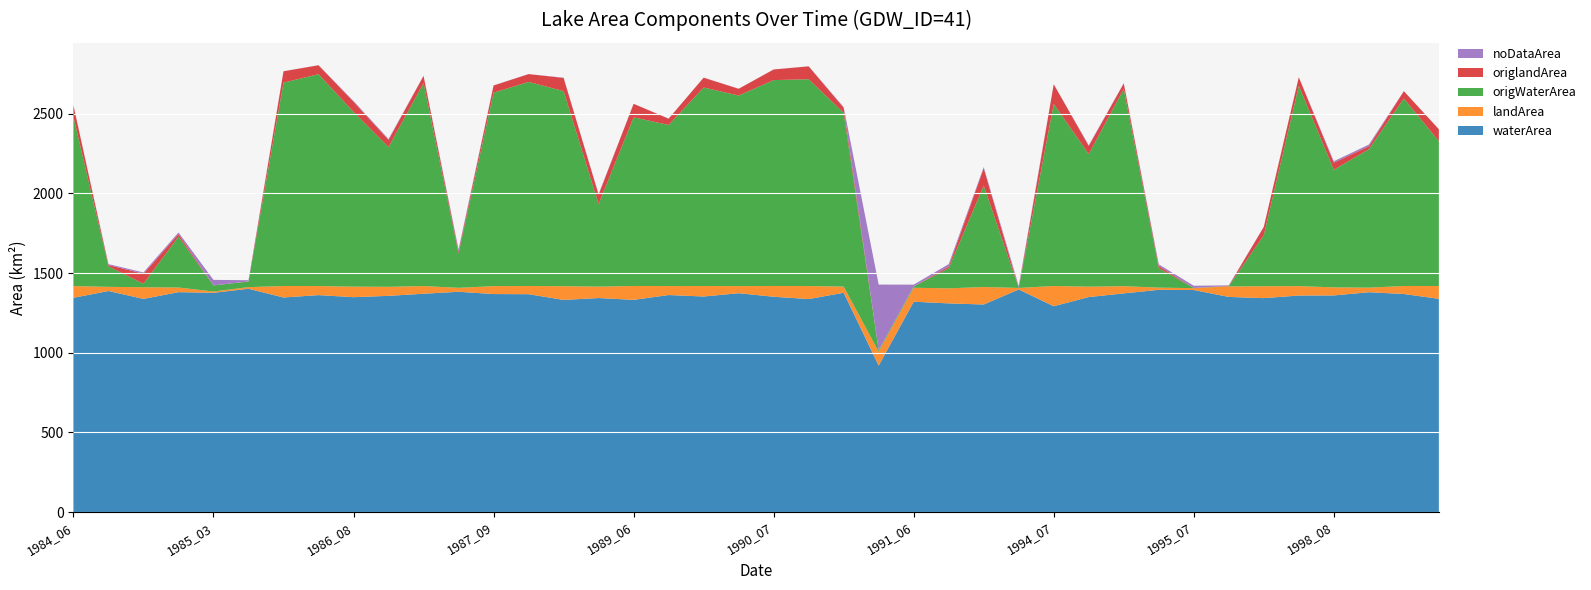

Reading right to left, transcribe all the data shown in this chart.

waterArea: 1999_08=1338.4	1999_06=1368.6	1998_09=1379.7	1998_08=1359.5	1998_07=1359.0	1996_07=1342.7	1996_06=1350.3	1995_07=1393.5	1995_06=1394.7	1994_09=1372.5	1994_08=1349.3	1994_07=1291.9	1993_07=1396.9	1991_09=1302.7	1991_07=1309.7	1991_06=1320.3	1991_03=919.1	1990_09=1376.4	1990_08=1336.9	1990_07=1351.4	1990_06=1373.5	1989_08=1352.9	1989_07=1362.2	1989_06=1331.9	1988_09=1343.3	1988_08=1331.5	1988_06=1367.4	1987_09=1368.3	1987_08=1382.6	1987_06=1370.3	1986_09=1357.1	1986_08=1348.7	1985_08=1361.7	1985_07=1346.7	1985_06=1401.4	1985_03=1376.0	1984_09=1380.2	1984_08=1337.9	1984_07=1387.3	1984_06=1344.8
landArea: 1999_08=80.2	1999_06=50.4	1998_09=28.7	1998_08=50.7	1998_07=59.1	1996_07=74.7	1996_06=66.1	1995_07=11.7	1995_06=14.0	1994_09=45.2	1994_08=65.4	1994_07=127.0	1993_07=9.8	1991_09=109.8	1991_07=94.6	1991_06=87.5	1991_03=87.3	1990_09=38.7	1990_08=81.7	1990_07=67.5	1990_06=44.8	1989_08=65.8	1989_07=56.4	1989_06=87.1	1988_09=71.7	1988_08=86.1	1988_06=51.5	1987_09=49.8	1987_08=24.7	1987_06=48.2	1986_09=56.7	1986_08=66.1	1985_08=56.8	1985_07=72.2	1985_06=10.3	1985_03=8.3	1984_09=29.2	1984_08=73.0	1984_07=26.2	1984_06=73.4
origWaterArea: 1999_08=909.5	1999_06=1176.8	1998_09=868.7	1998_08=738.0	1998_07=1257.1	1996_07=320.3	1996_06=1.7	1995_07=0.9	1995_06=122.1	1994_09=1237.8	1994_08=832.3	1994_07=1143.0	1993_07=0.0	1991_09=637.0	1991_07=126.5	1991_06=8.0	1991_03=8.5	1990_09=1090.8	1990_08=1298.2	1990_07=1292.4	1990_06=1196.0	1989_08=1246.1	1989_07=1011.4	1989_06=1058.6	1988_09=518.3	1988_08=1224.6	1988_06=1281.1	1987_09=1214.2	1987_08=216.0	1987_06=1274.4	1986_09=877.5	1986_08=1096.6	1985_08=1329.9	1985_07=1276.5	1985_06=35.1	1985_03=38.0	1984_09=319.1	1984_08=21.7	1984_07=128.6	1984_06=1062.6
origlandArea: 1999_08=74.6	1999_06=46.1	1998_09=18.7	1998_08=44.8	1998_07=53.8	1996_07=51.7	1996_06=2.0	1995_07=0.3	1995_06=13.4	1994_09=35.0	1994_08=50.8	1994_07=123.3	1993_07=0.1	1991_09=108.9	1991_07=10.4	1991_06=0.3	1991_03=0.1	1990_09=31.9	1990_08=80.8	1990_07=66.7	1990_06=42.4	1989_08=61.7	1989_07=39.1	1989_06=84.8	1988_09=58.5	1988_08=82.8	1988_06=49.1	1987_09=44.9	1987_08=12.7	1987_06=45.0	1986_09=45.0	1986_08=64.2	1985_08=56.0	1985_07=71.4	1985_06=0.9	1985_03=0.1	1984_09=16.6	1984_08=63.2	1984_07=8.3	1984_06=71.2
noDataArea: 1999_08=0.6	1999_06=0.2	1998_09=10.7	1998_08=8.9	1998_07=1.0	1996_07=1.8	1996_06=2.8	1995_07=13.9	1995_06=10.5	1994_09=1.4	1994_08=4.4	1994_07=0.3	1993_07=12.5	1991_09=6.7	1991_07=15.0	1991_06=11.4	1991_03=412.8	1990_09=4.0	1990_08=0.6	1990_07=0.2	1990_06=0.8	1989_08=0.5	1989_07=0.7	1989_06=0.2	1988_09=4.1	1988_08=1.6	1988_06=0.3	1987_09=1.1	1987_08=11.8	1987_06=0.7	1986_09=5.4	1986_08=4.3	1985_08=0.7	1985_07=0.3	1985_06=7.5	1985_03=34.9	1984_09=9.8	1984_08=8.2	1984_07=5.6	1984_06=1.0